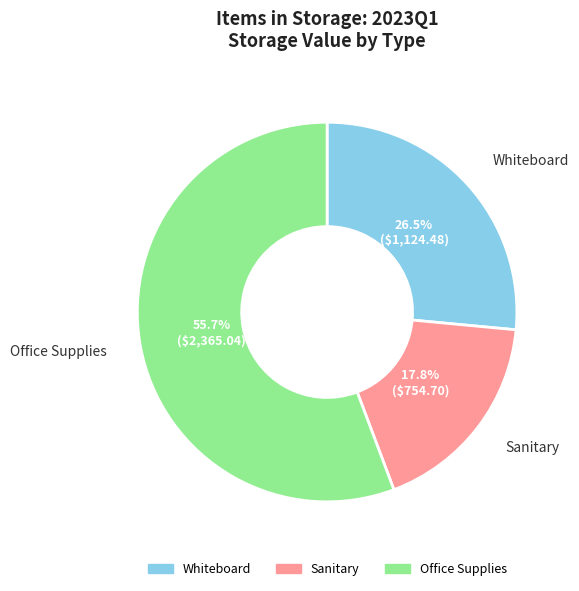

Is there any slice that represents more than half of the pie?

Yes